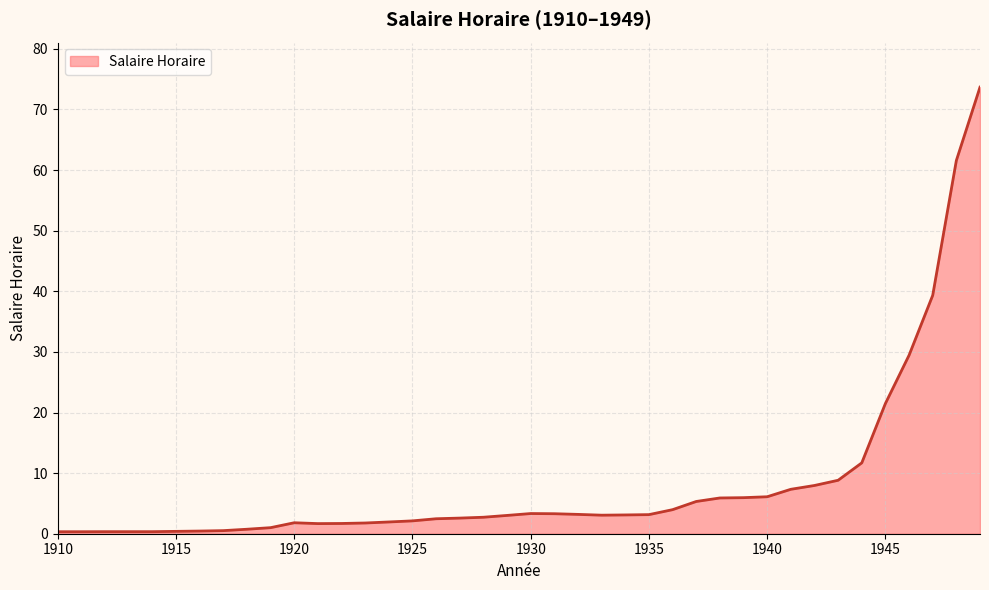

What is the greatest value displayed?

73.7